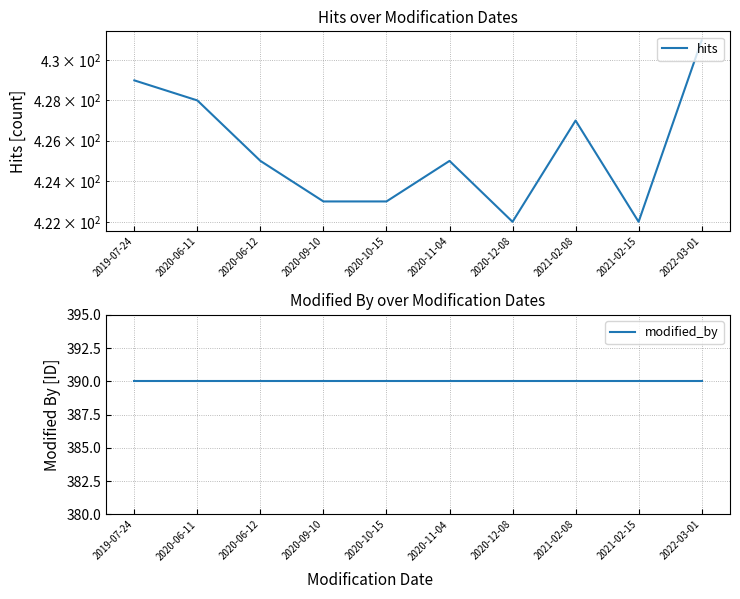

Reading right to left, transcribe all the data shown in this chart.

hits: 2022-03-01=431	2021-02-15=422	2021-02-08=427	2020-12-08=422	2020-11-04=425	2020-10-15=423	2020-09-10=423	2020-06-12=425	2020-06-11=428	2019-07-24=429
modified_by: 2022-03-01=390	2021-02-15=390	2021-02-08=390	2020-12-08=390	2020-11-04=390	2020-10-15=390	2020-09-10=390	2020-06-12=390	2020-06-11=390	2019-07-24=390